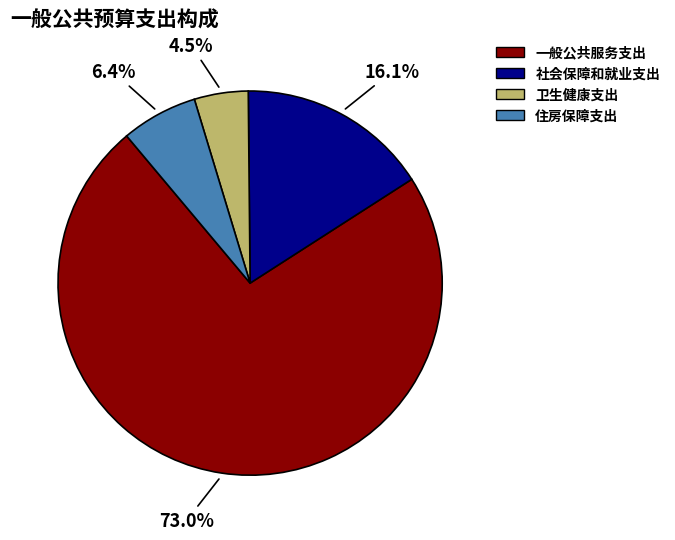

Rank the categories by value from highest to lowest.

一般公共服务支出, 社会保障和就业支出, 住房保障支出, 卫生健康支出